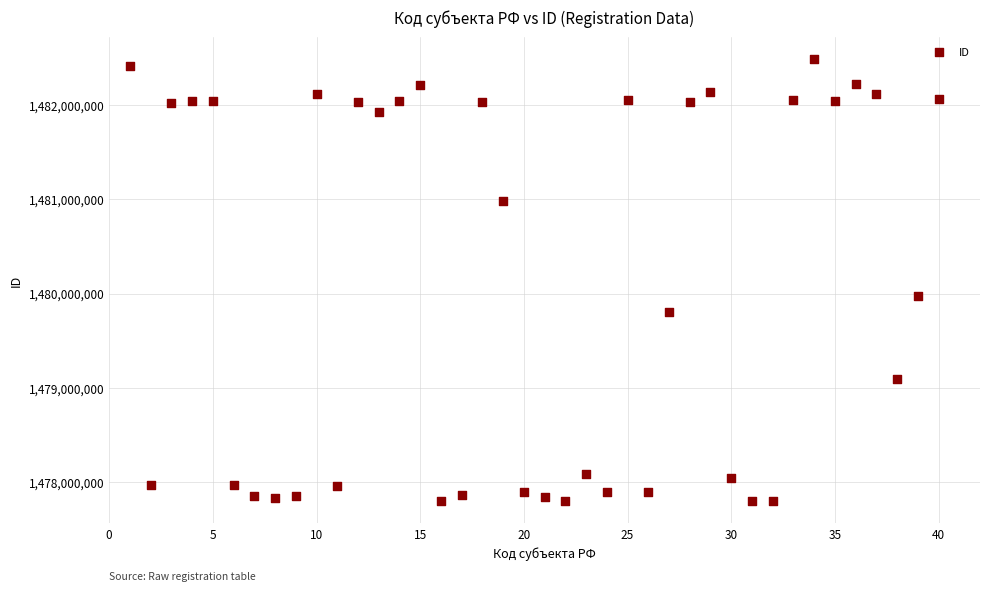

What is the range of Y values (max minus min)?

4682044